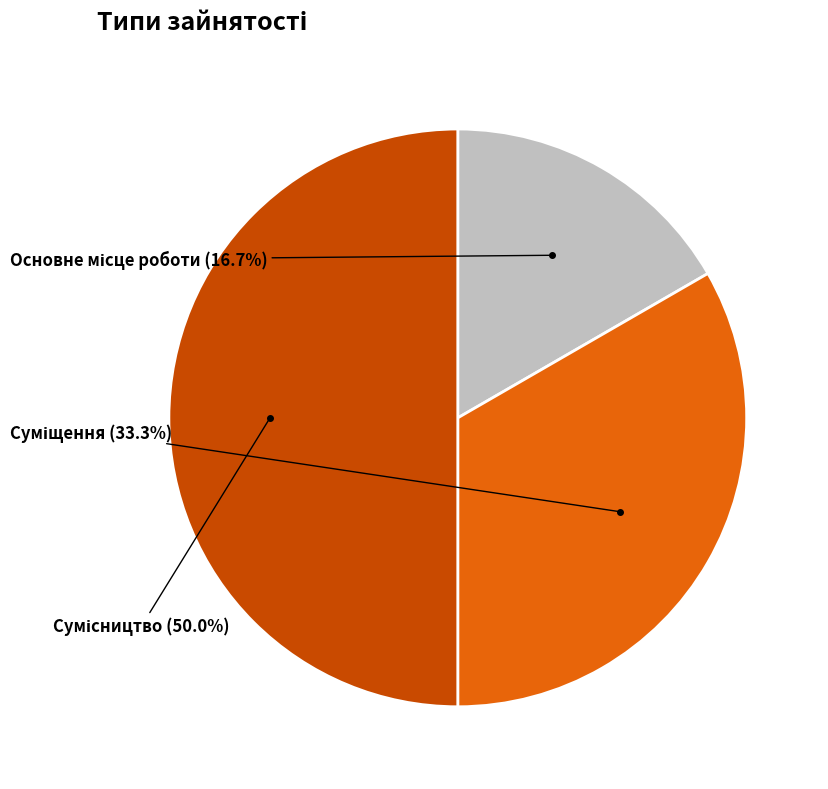

What is the change in value from Основне місце роботи to Сумісництво?

+2